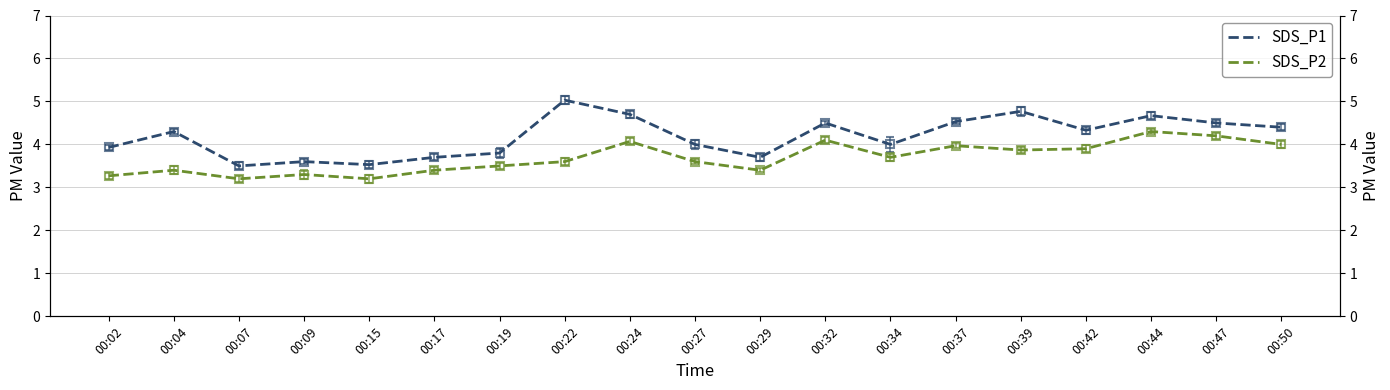

Which series has the largest total across all categories?

SDS_P1